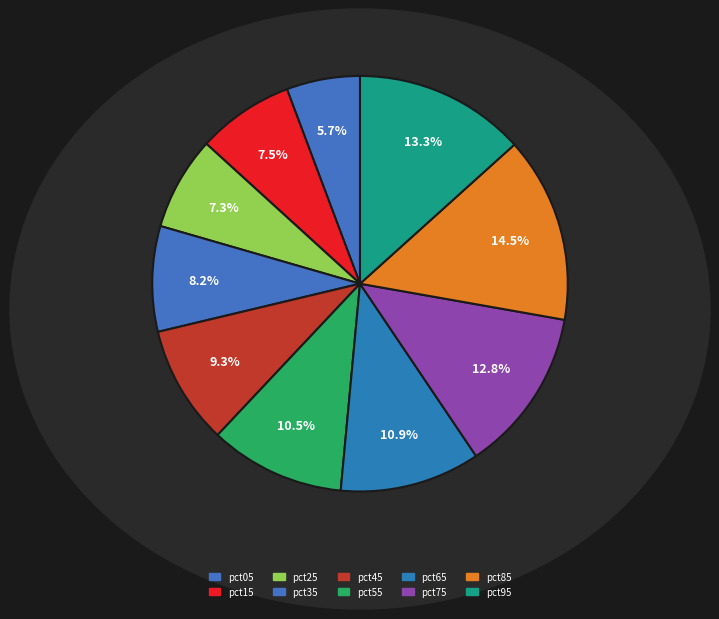

What percentage is the pct55 slice, to the nearest percent?

11%